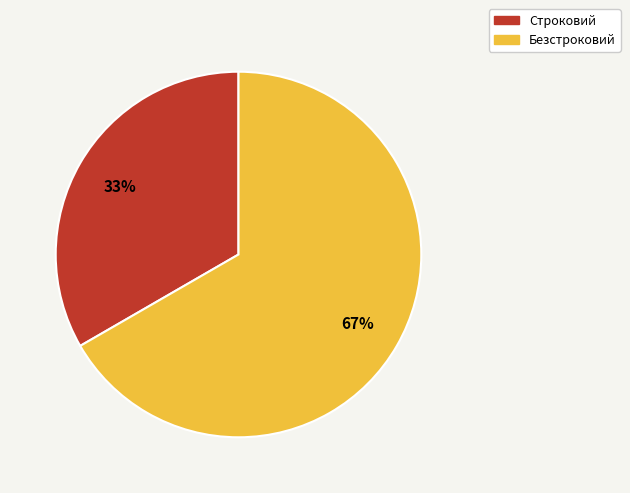

Is the sum of Строковий and Безстроковий greater than half?

Yes